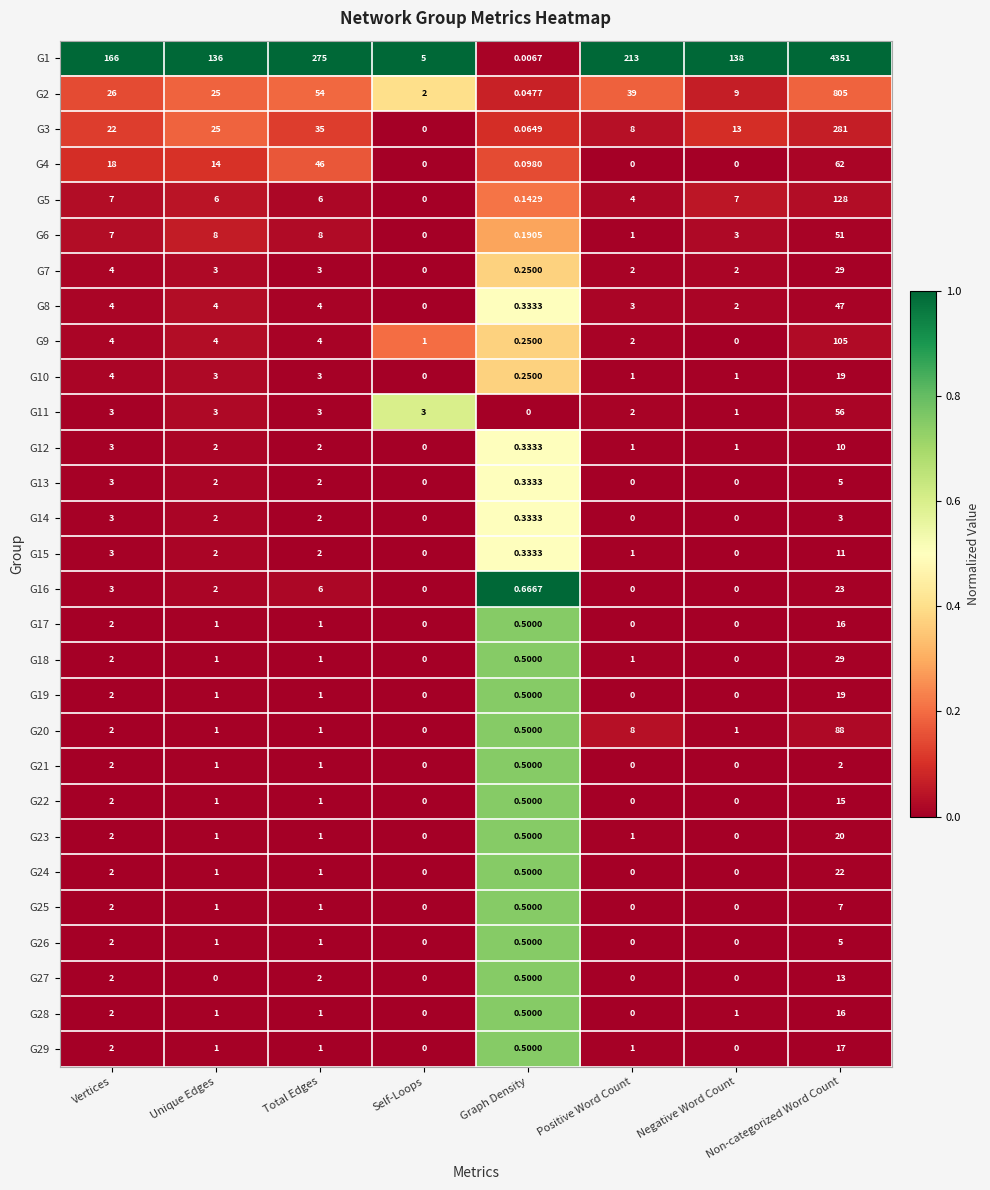

Which label corresponds to the largest value in the chart?

Non-categorized Word Count